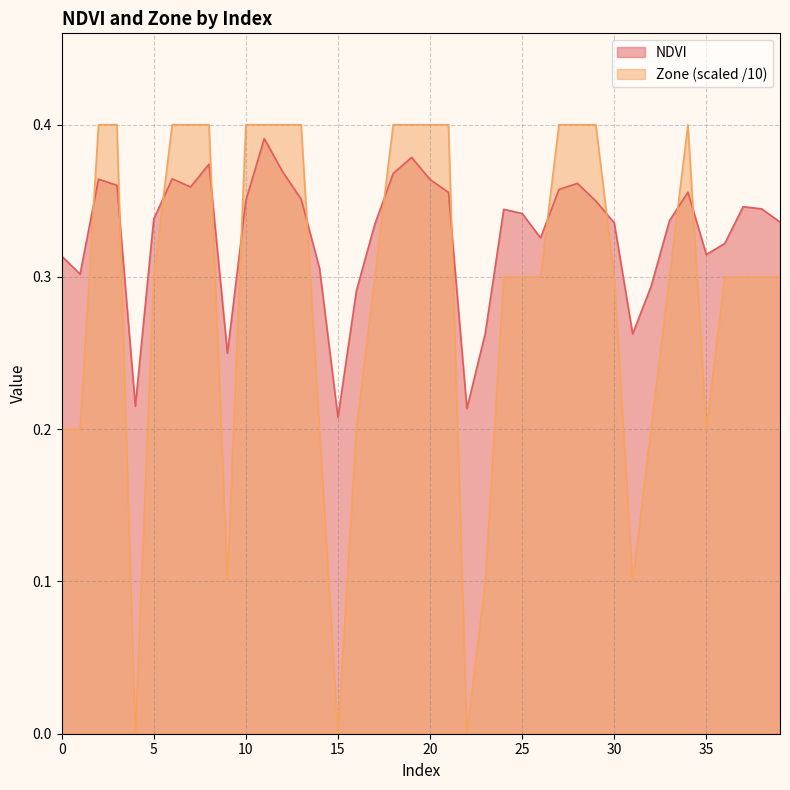

Reading right to left, extract all data points from this chart.

NDVI: 39=0.3	38=0.3	37=0.3	36=0.3	35=0.3	34=0.4	33=0.3	32=0.3	31=0.3	30=0.3	29=0.3	28=0.4	27=0.4	26=0.3	25=0.3	24=0.3	23=0.3	22=0.2	21=0.4	20=0.4	19=0.4	18=0.4	17=0.3	16=0.3	15=0.2	14=0.3	13=0.4	12=0.4	11=0.4	10=0.4	9=0.2	8=0.4	7=0.4	6=0.4	5=0.3	4=0.2	3=0.4	2=0.4	1=0.3	0=0.3
Zone: 39=0.3	38=0.3	37=0.3	36=0.3	35=0.2	34=0.4	33=0.3	32=0.2	31=0.1	30=0.3	29=0.4	28=0.4	27=0.4	26=0.3	25=0.3	24=0.3	23=0.1	22=0.0	21=0.4	20=0.4	19=0.4	18=0.4	17=0.3	16=0.2	15=0.0	14=0.2	13=0.4	12=0.4	11=0.4	10=0.4	9=0.1	8=0.4	7=0.4	6=0.4	5=0.3	4=0.0	3=0.4	2=0.4	1=0.2	0=0.2